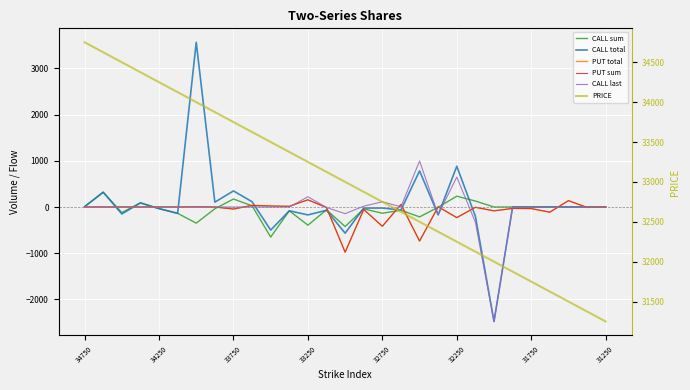

Between which two adjacent categories do PUT total and CALL last first intersect?

8 and 9